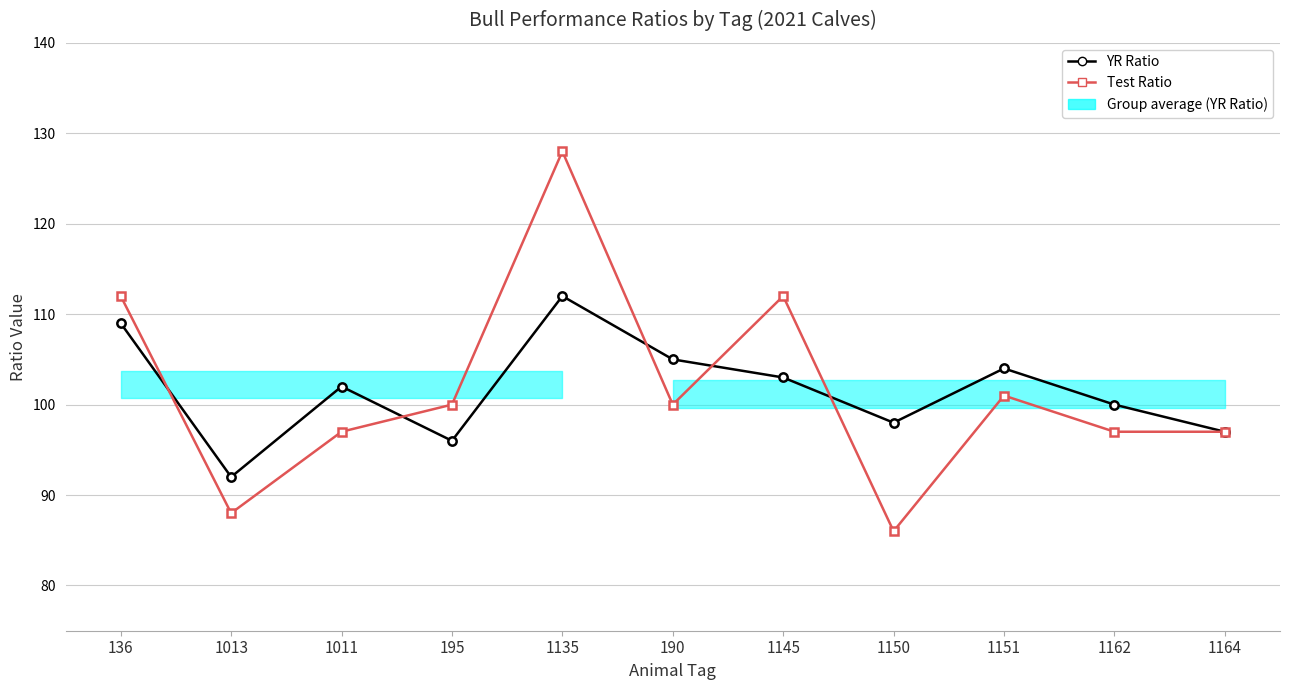

What is the difference between the maximum and minimum values in the Test Ratio series?

42